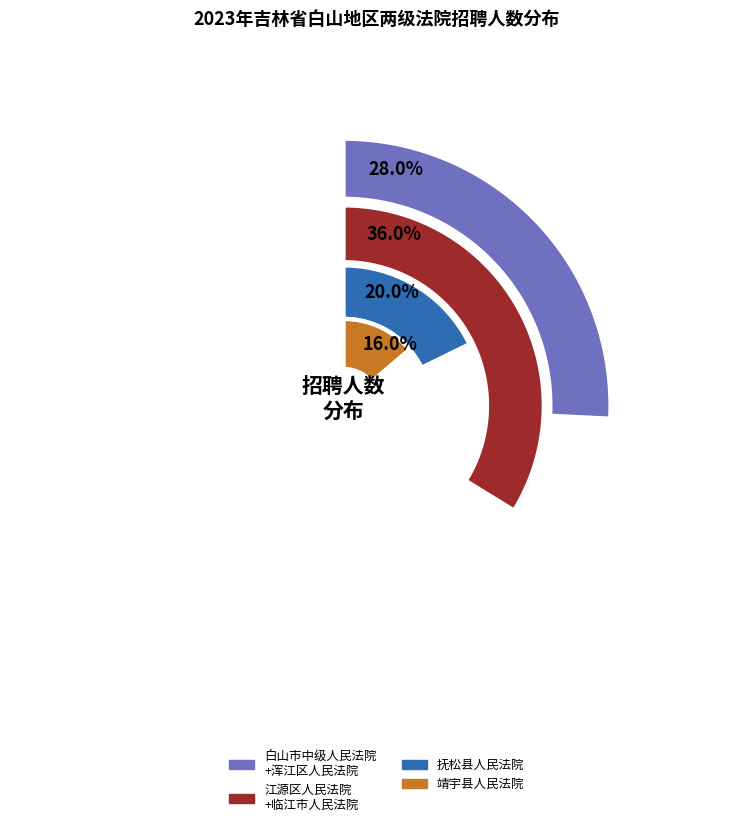

True or false: 白山市江源区人民法院 accounts for 13% of the total.

False